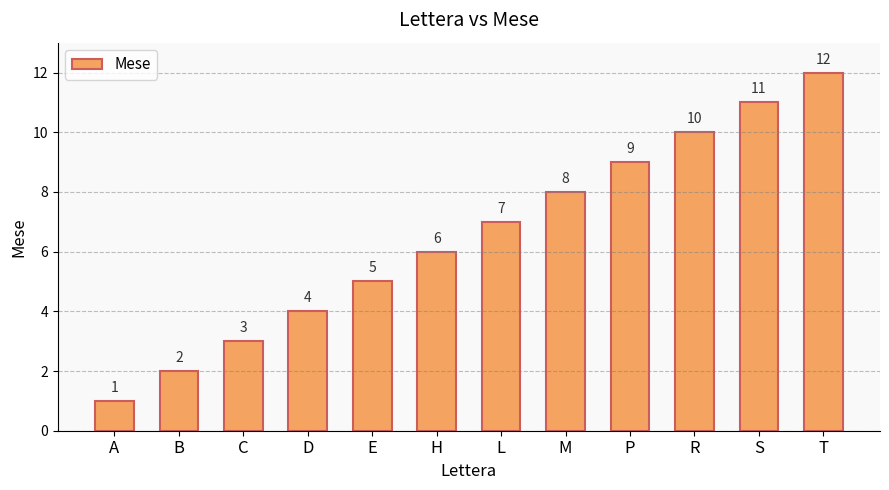

Reading left to right, transcribe all the data shown in this chart.

A=1	B=2	C=3	D=4	E=5	H=6	L=7	M=8	P=9	R=10	S=11	T=12